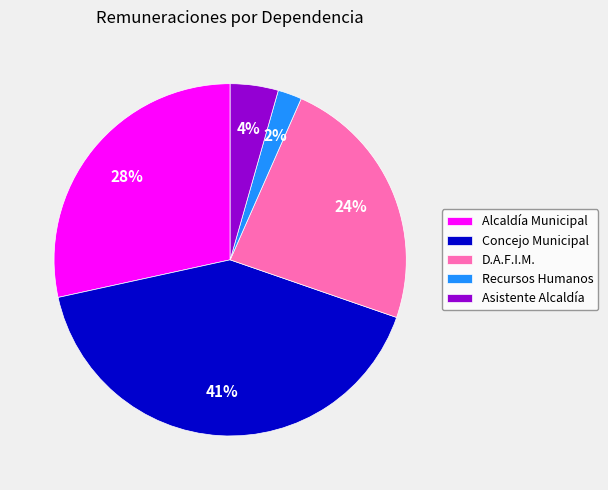

Between D.A.F.I.M. and Recursos Humanos, which is larger?

D.A.F.I.M.